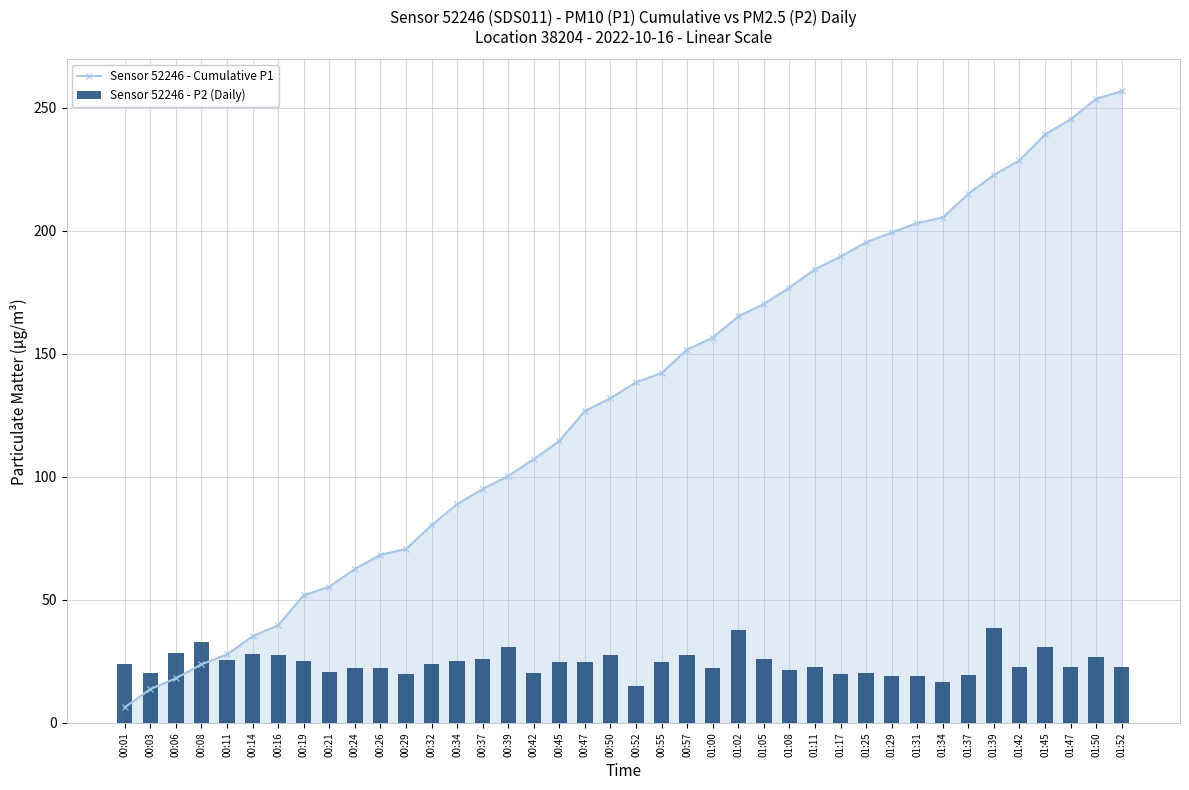

List the series in order of their overall mean, highest first.

Sensor 52246 - Cumulative P1, Sensor 52246 - P2 (Daily)